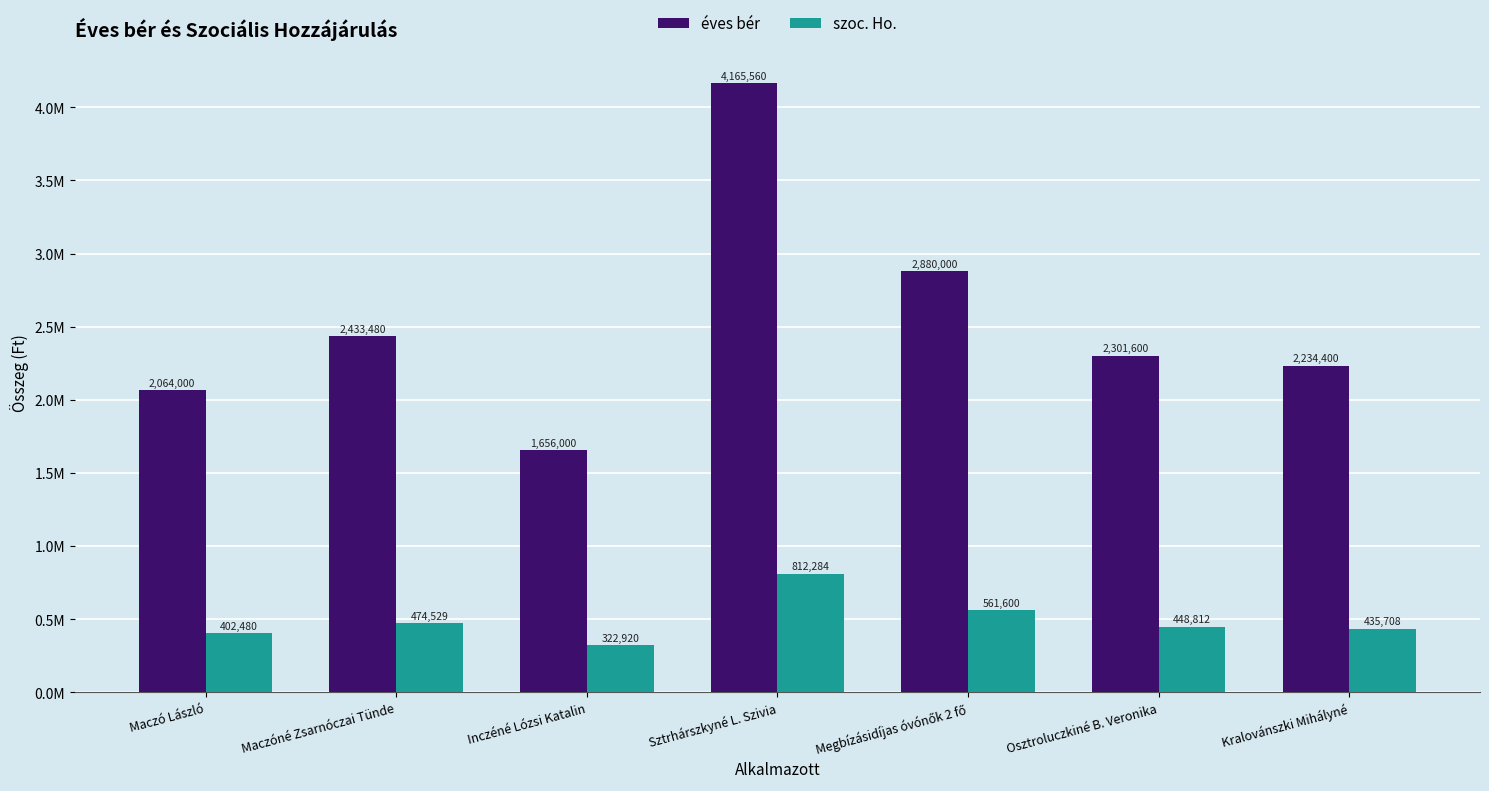

Does the chart contain any negative values?

No